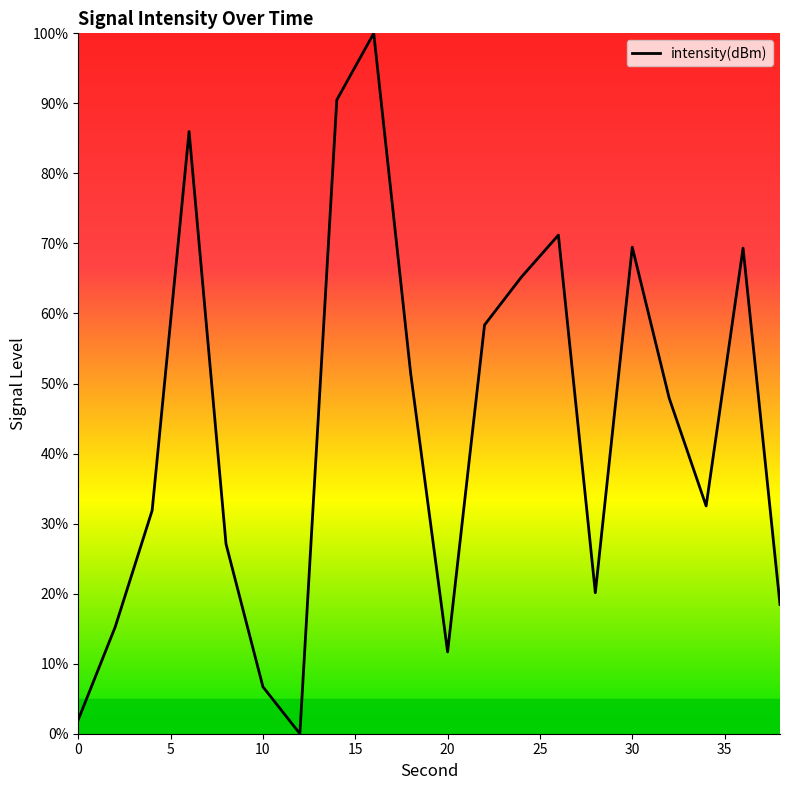

What is the greatest value displayed?

100.0